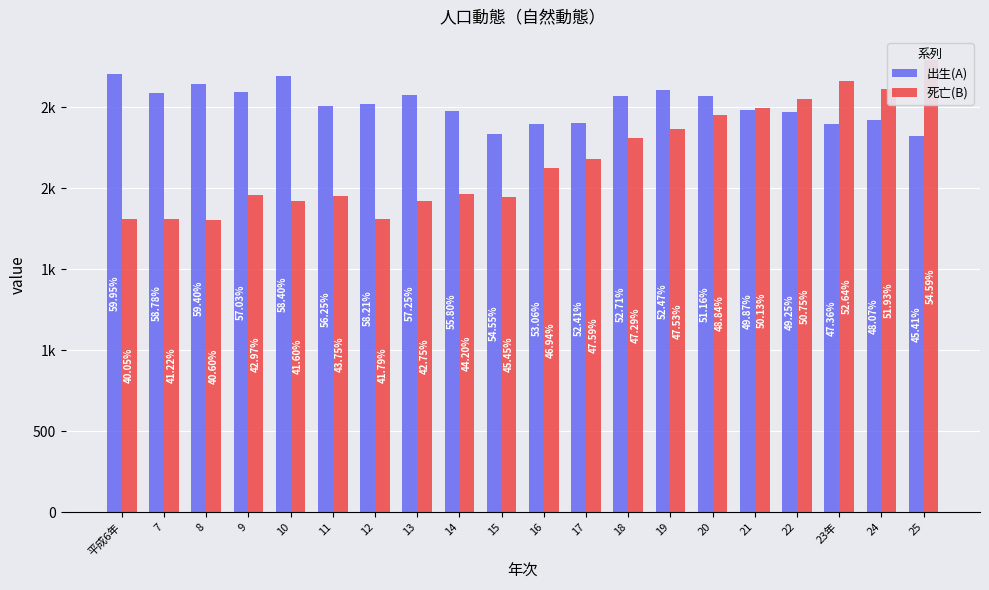

What is the average value of the 出生(A) series?

2513